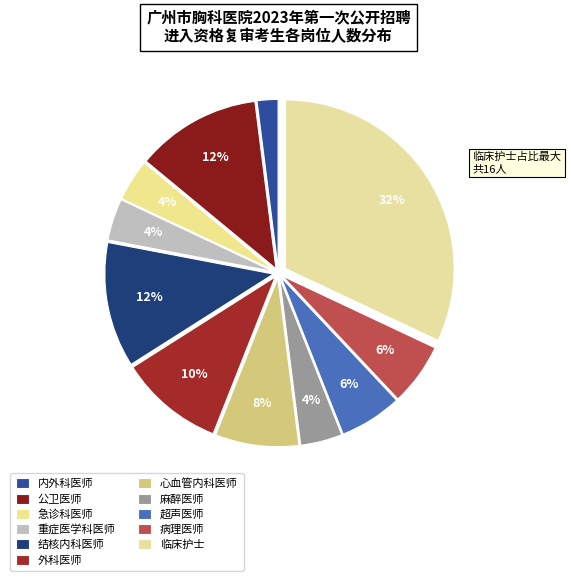

Does 超声医师 account for over 50% of the chart?

No